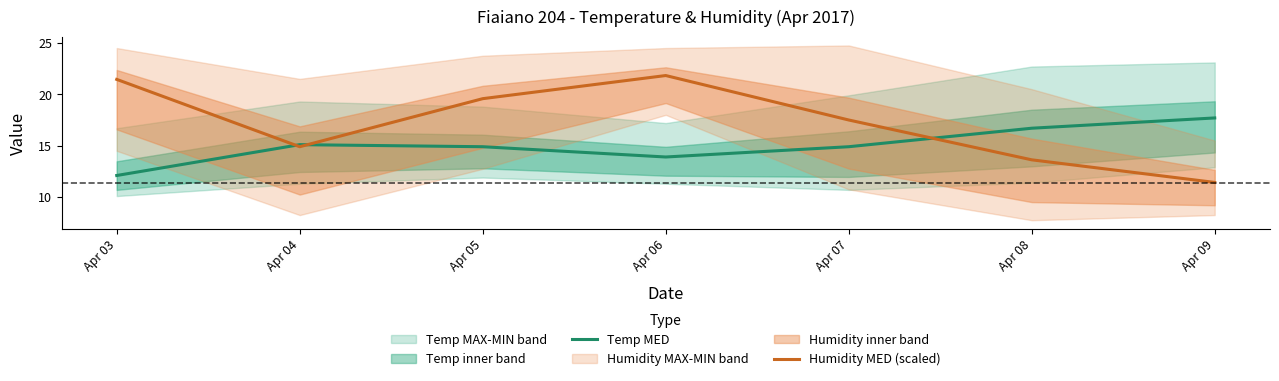

Reading right to left, list all the values displayed in this chart.

Temp MED: 17.7	16.7	14.9	13.9	14.9	15.1	12.1
Humidity MED (scaled): 11.4	13.6	17.5	21.8	19.6	14.9	21.4